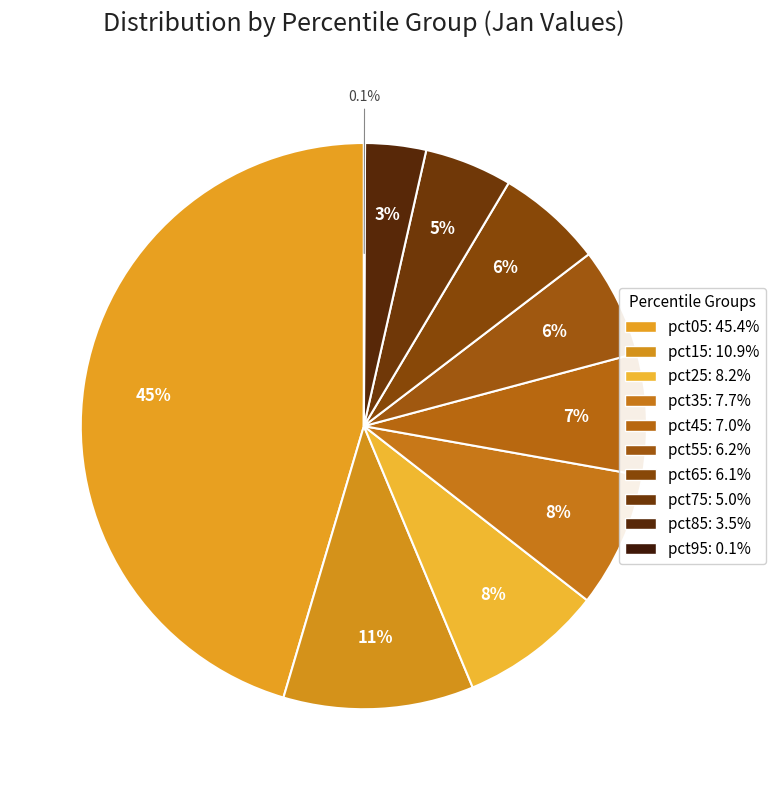

To the nearest percent, what is the combined percentage of pct65 and pct25?

14%